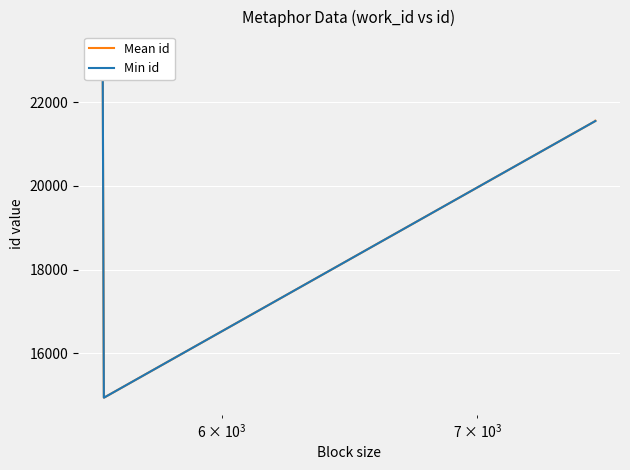

At how many categories does at least one series exceed 21798?

1